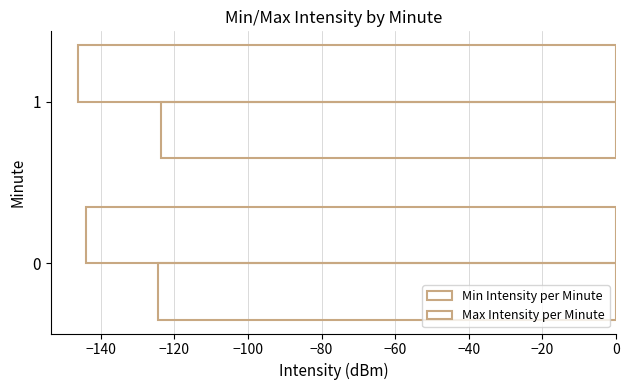

Reading left to right, extract all data points from this chart.

Min Intensity per Minute: −160=-144.0	−140=-146.2
Max Intensity per Minute: −160=-124.3	−140=-123.7